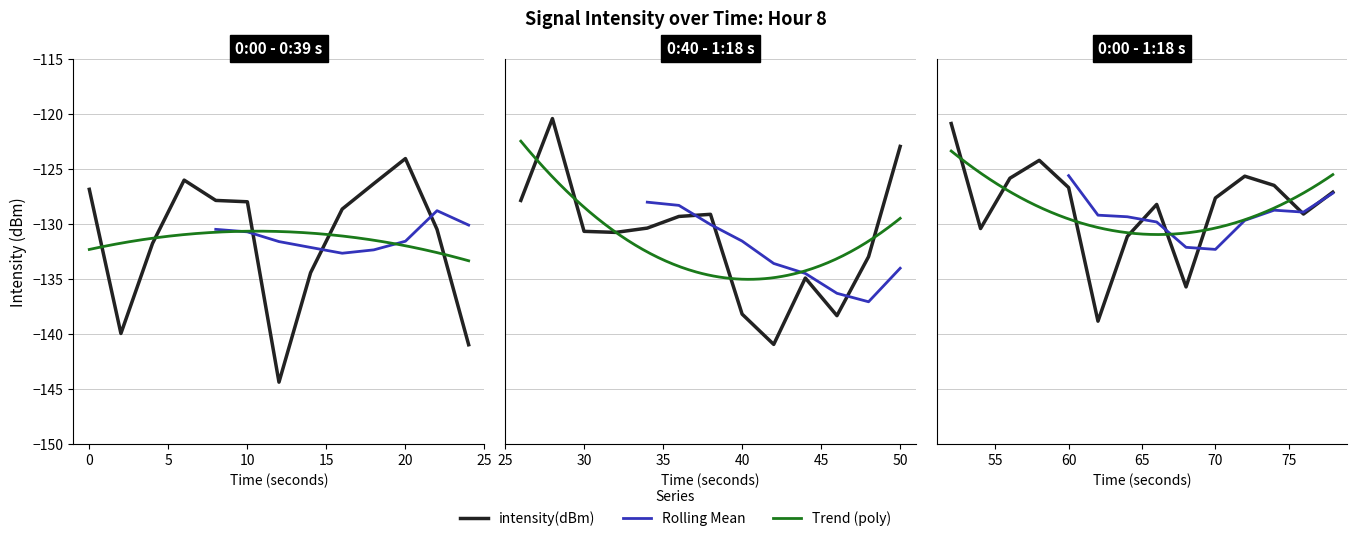

What is the smallest value displayed?

-144.3